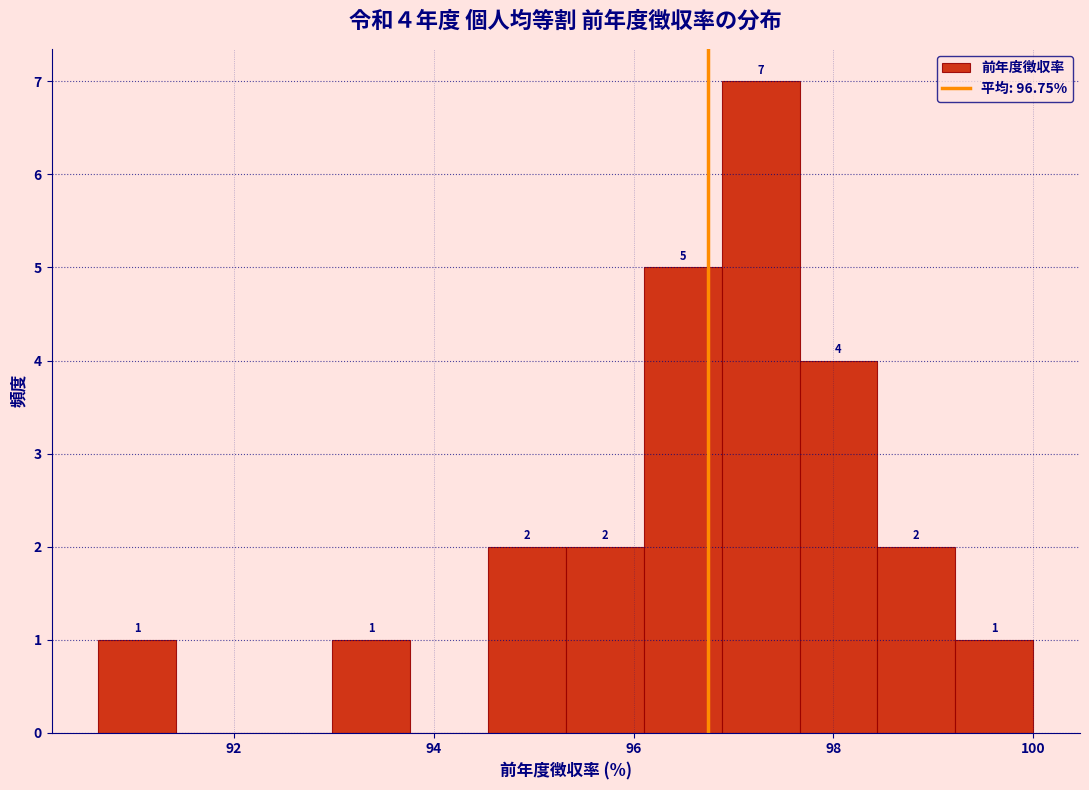

Around what value on the x-axis is the tallest bar? Give the approximate position of its centre, as read against the axis.

97.2